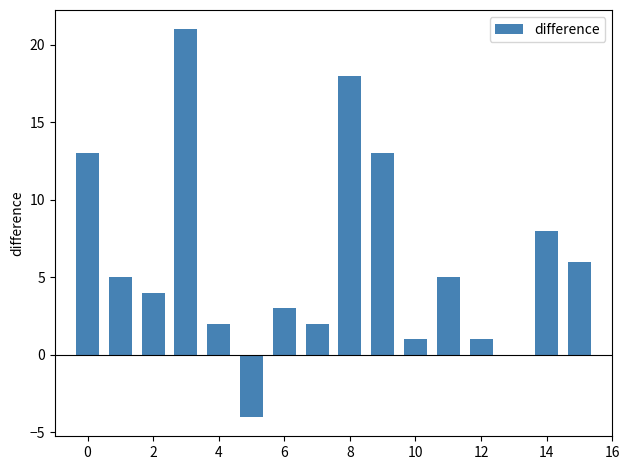

What is the greatest value displayed?

21